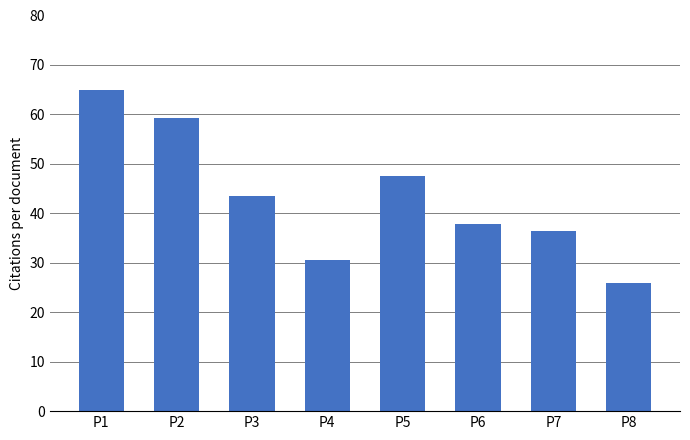

What is the difference between the values at P2 and P4?

28.8